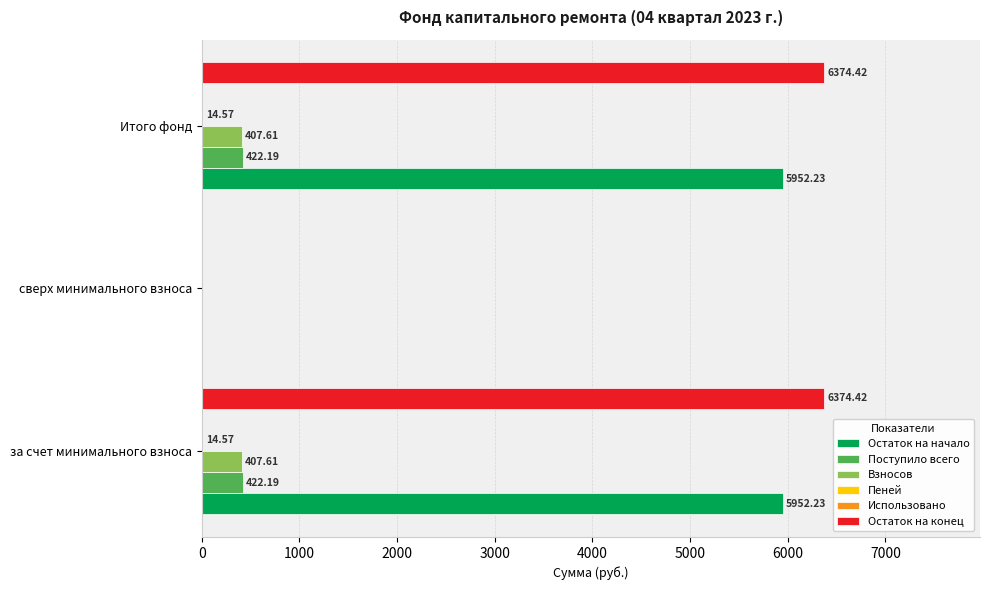

Which series changed the most between за счет минимального взноса and сверх минимального взноса?

Остаток на конец